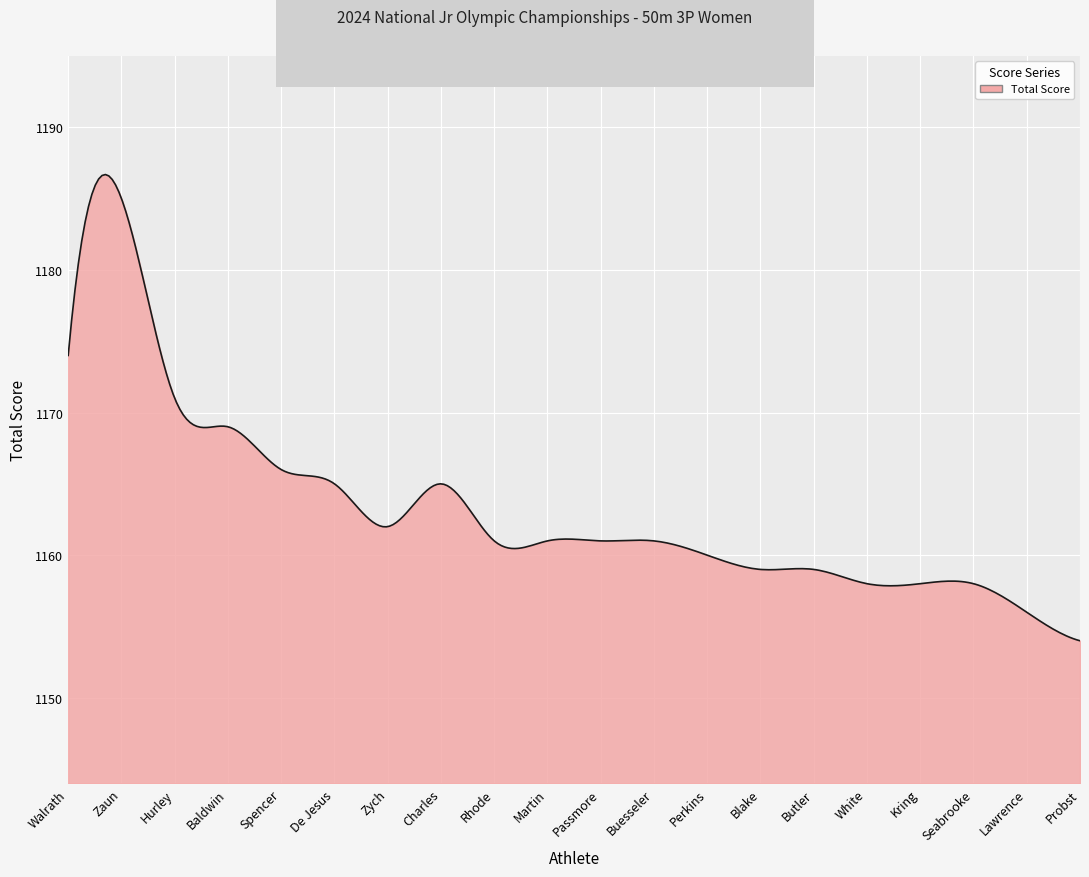

What is the greatest value displayed?

1186.7